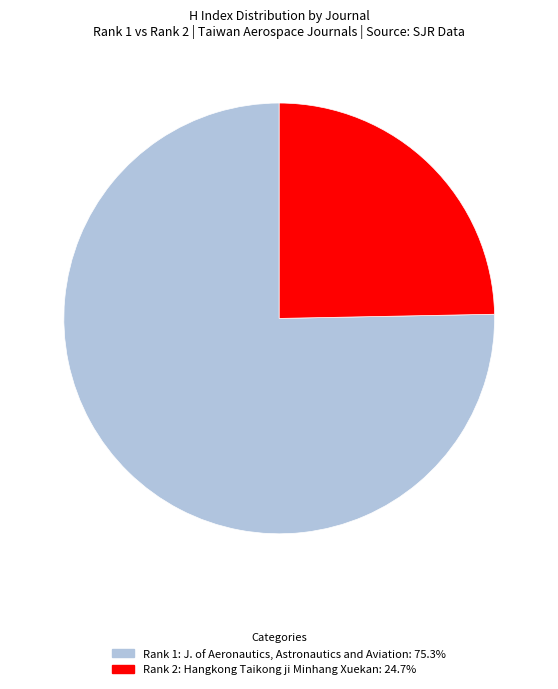

Does any single category account for the majority?

Yes